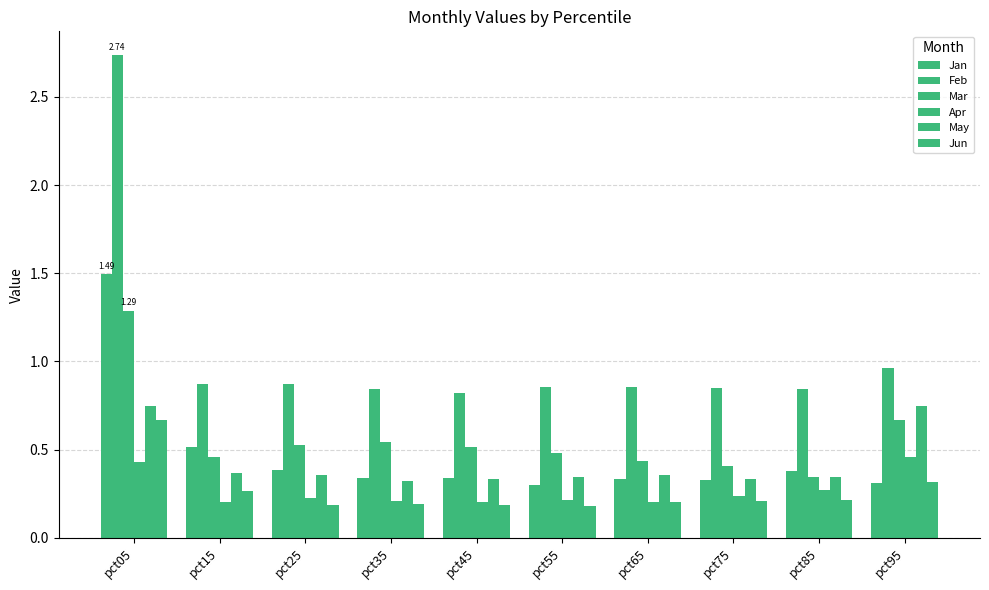

What is the value of the Mar bar at the 7th from the left?

0.4